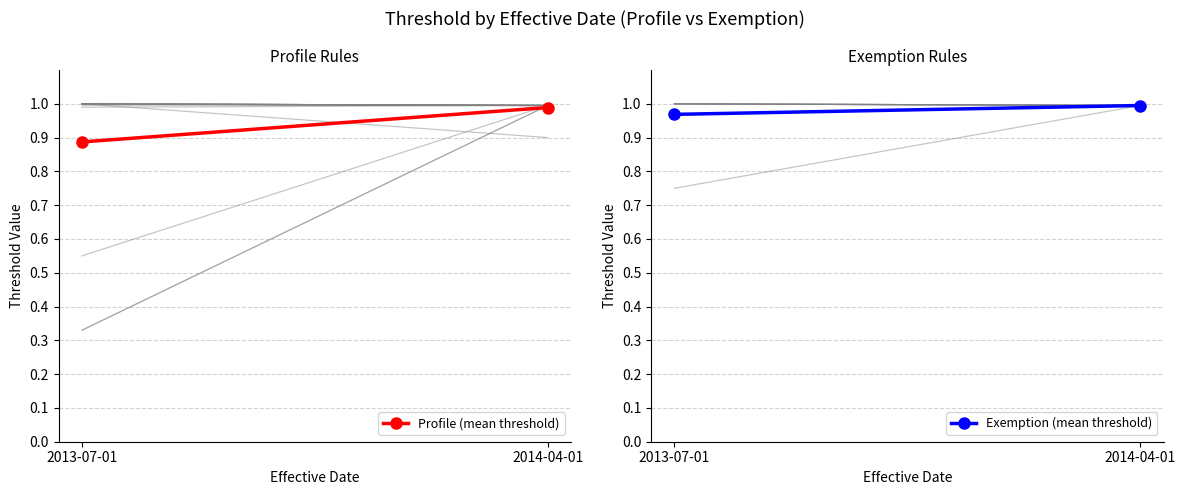

What is the label of the 1st point from the right?

2014-04-01